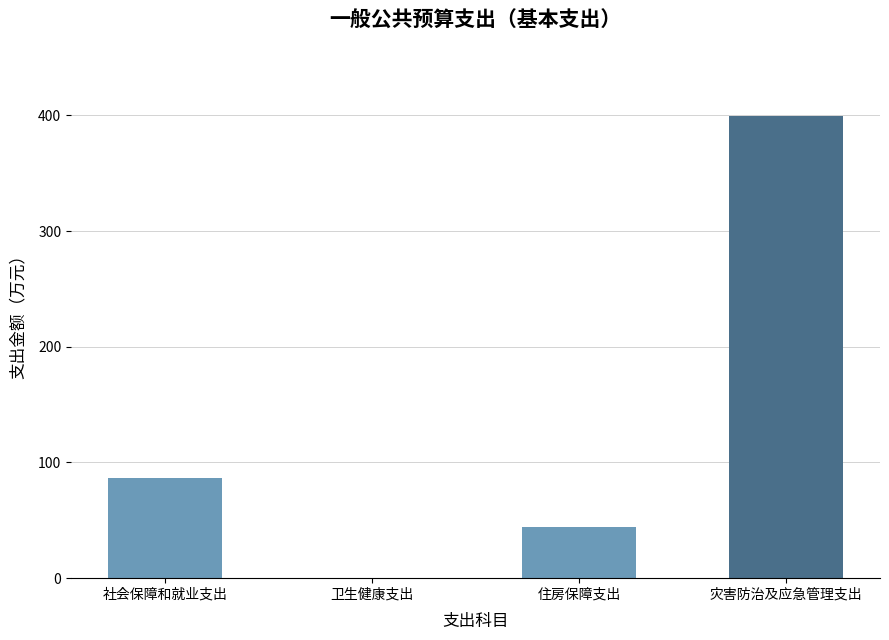

Between 灾害防治及应急管理支出 and 社会保障和就业支出, which is larger?

灾害防治及应急管理支出